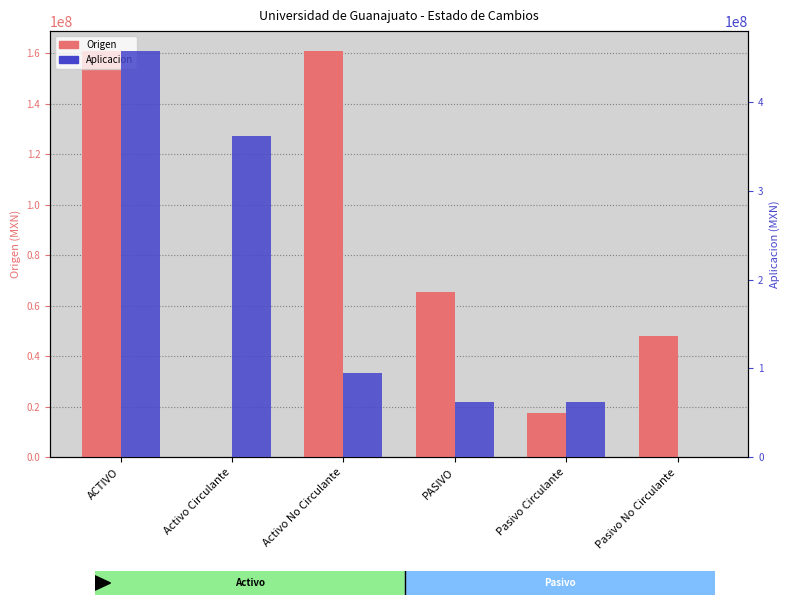

What is the difference between the Origen values at Pasivo No Circulante and PASIVO?

17405779